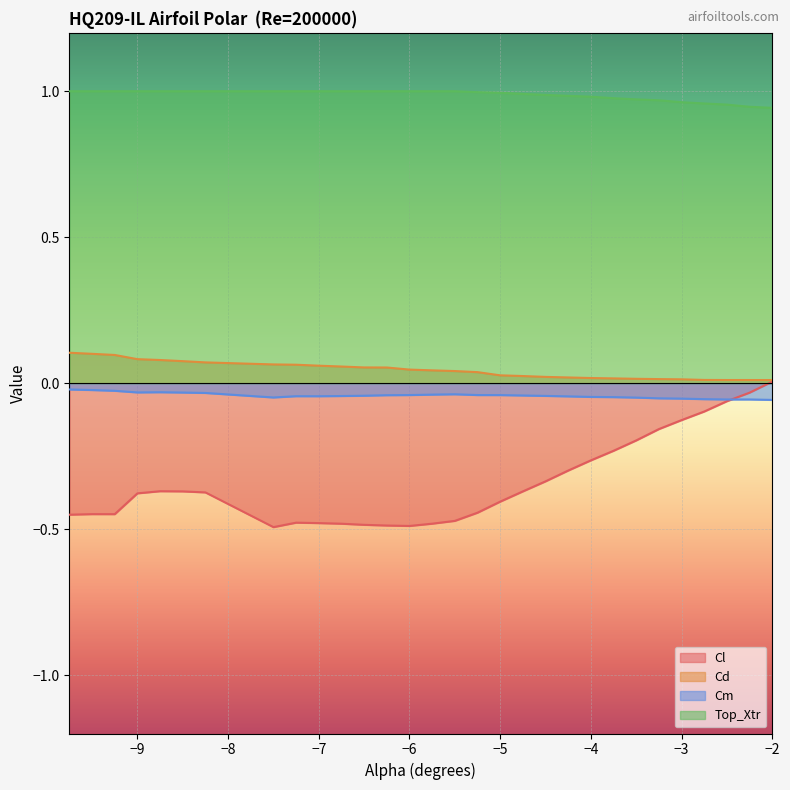

What is the sum of all Top_Xtr values?

29.6